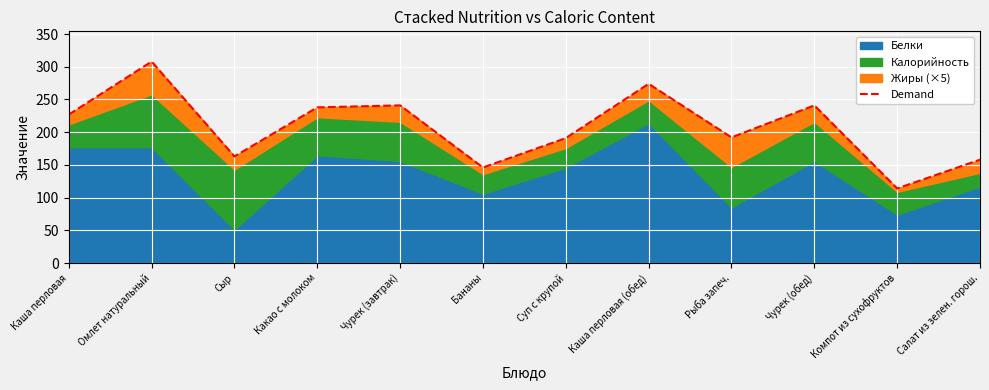

True or false: the data shows 114 at Компот из сухофруктов.

True